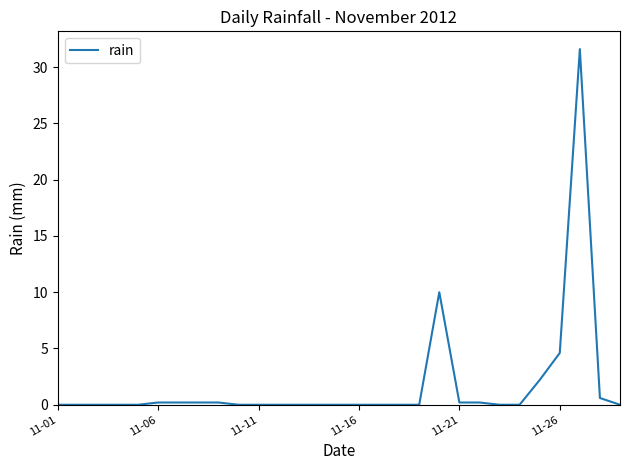

What is the greatest value displayed?

31.6